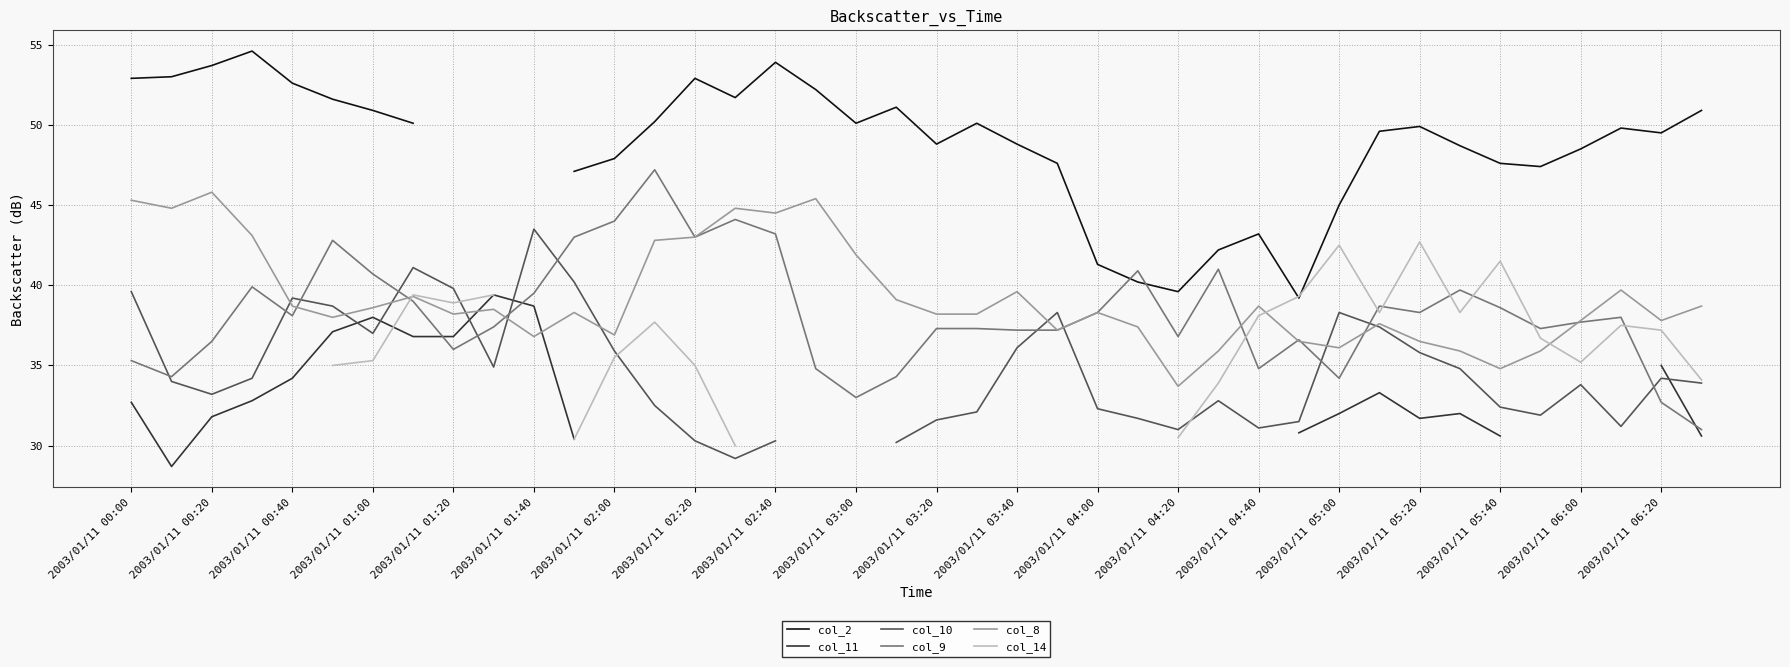

How many lines are shown in the chart?

6